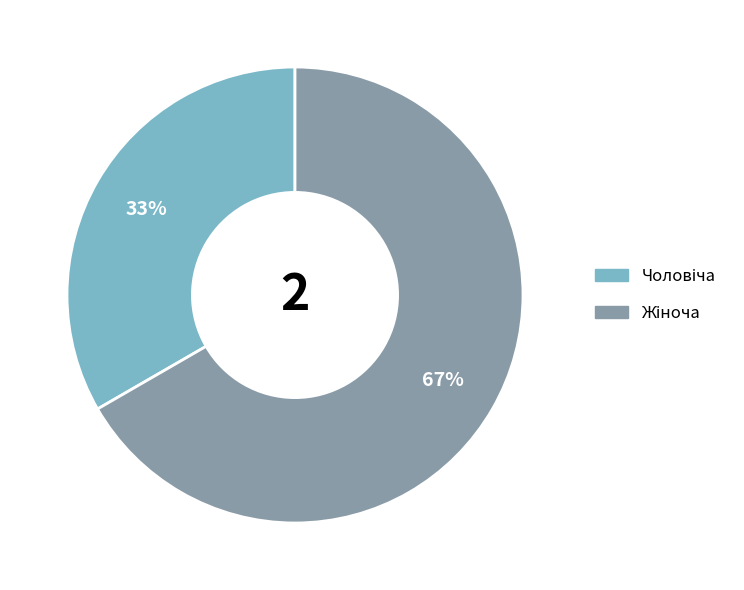

Is there any slice that represents more than half of the pie?

Yes